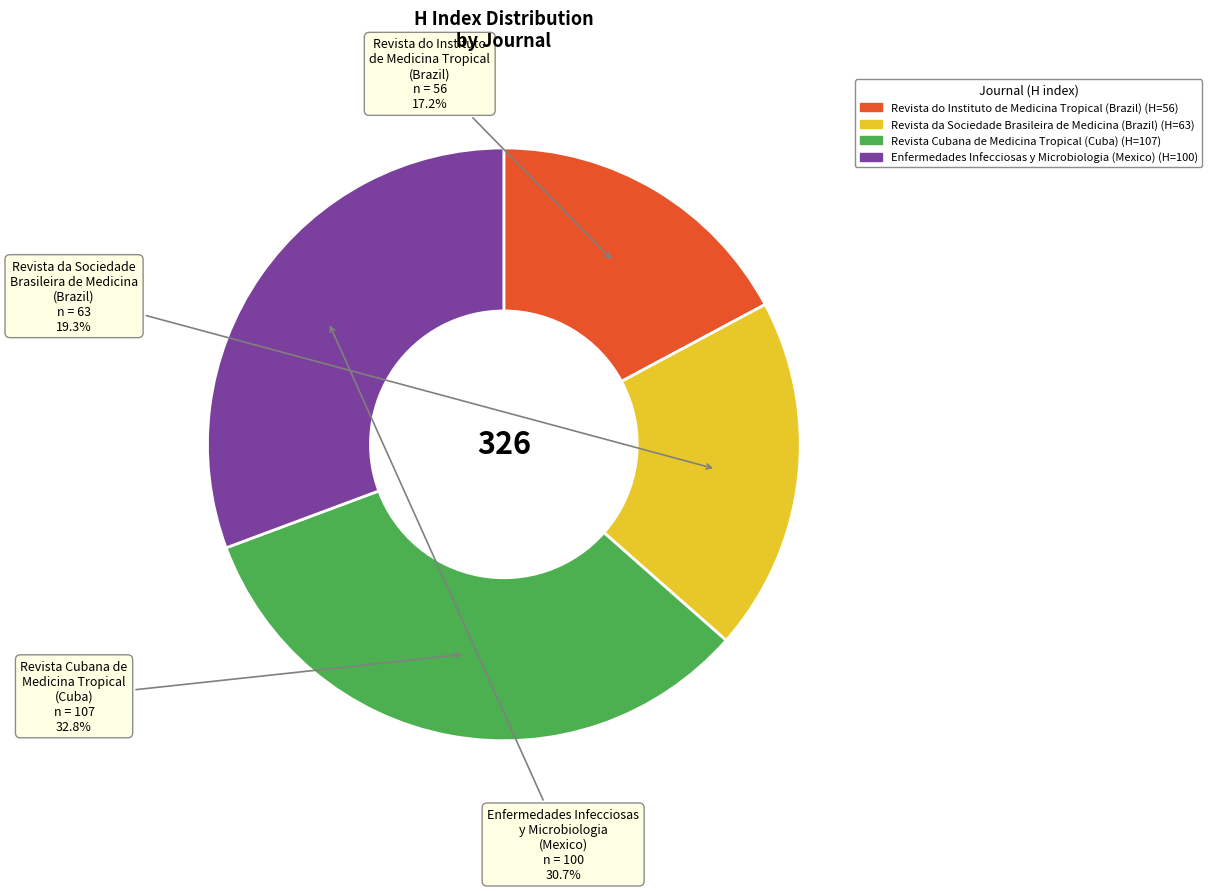

What percentage is the Enfermedades Infecciosas y Microbiologia (Mexico) slice, to the nearest percent?

31%